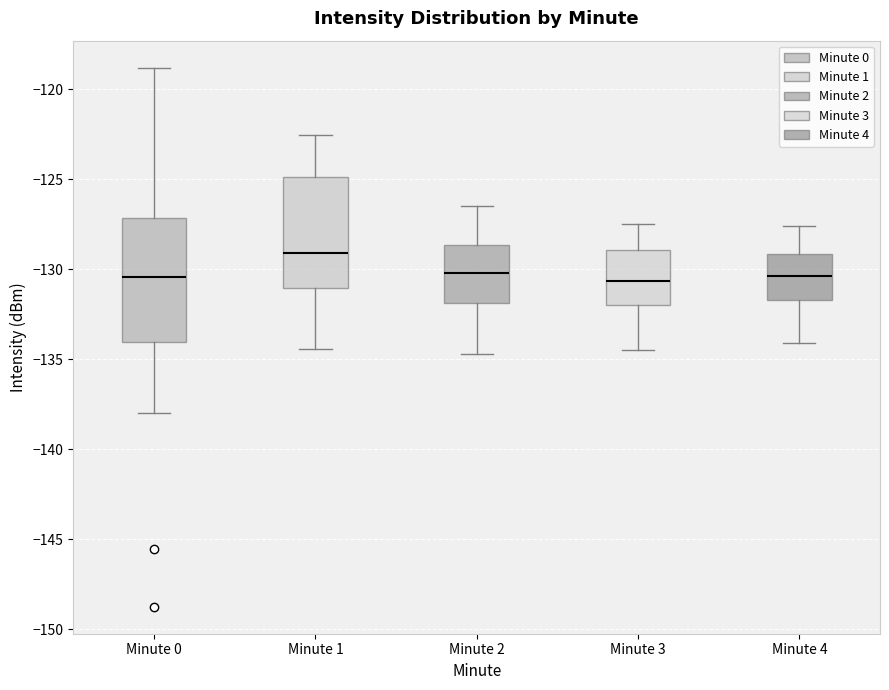

Reading left to right, transcribe this box plot: for each box, give where its median line is, the range the box spans, and where its two whiskers end, as read against the y-axis. The values are not printed on the chart, so give them approximately, as read against the axis.

Minute 0: median -130.5, box -134.0 to -127.0, whiskers -138.0 to -119.0
Minute 1: median -129.0, box -131.0 to -125.0, whiskers -134.5 to -122.5
Minute 2: median -130.0, box -132.0 to -128.5, whiskers -134.5 to -126.5
Minute 3: median -130.5, box -132.0 to -129.0, whiskers -134.5 to -127.5
Minute 4: median -130.5, box -131.5 to -129.0, whiskers -134.0 to -127.5